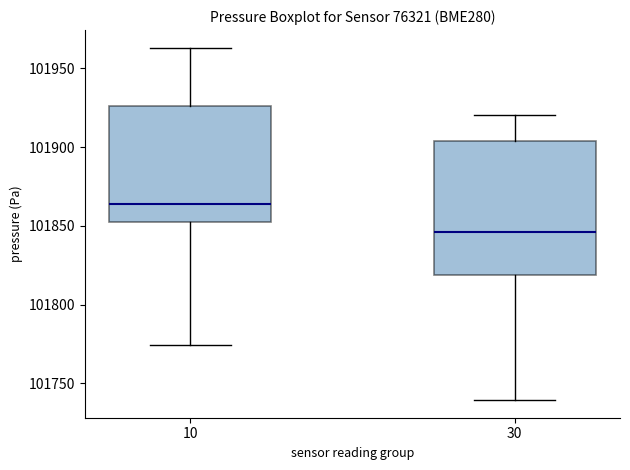

Reading left to right, read every box against the y-axis: the position of its median line, the range the box covers, and the ends of its whiskers. The values are not printed on the chart, so give them approximately, as read against the axis.

10: median 101865, box 101850 to 101925, whiskers 101775 to 101965
30: median 101845, box 101820 to 101905, whiskers 101740 to 101920